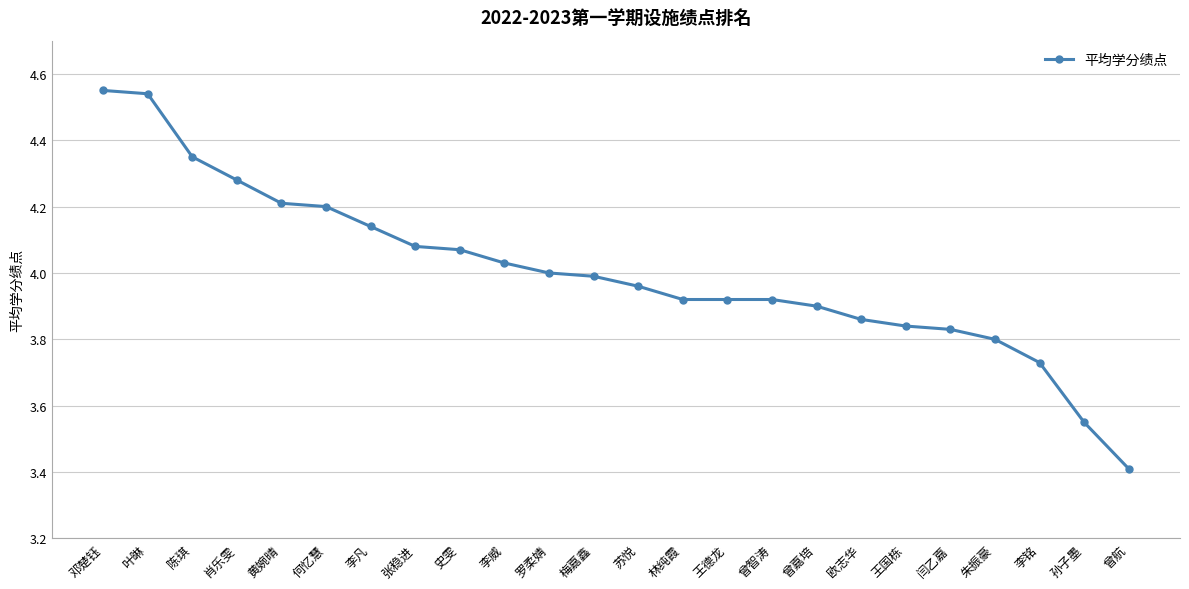

At which category does the chart reach its minimum across all series?

曾航